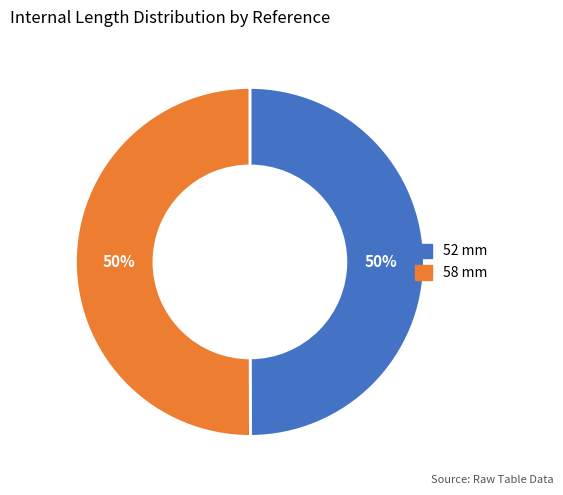

To the nearest percent, what portion does 58 mm represent?

50%